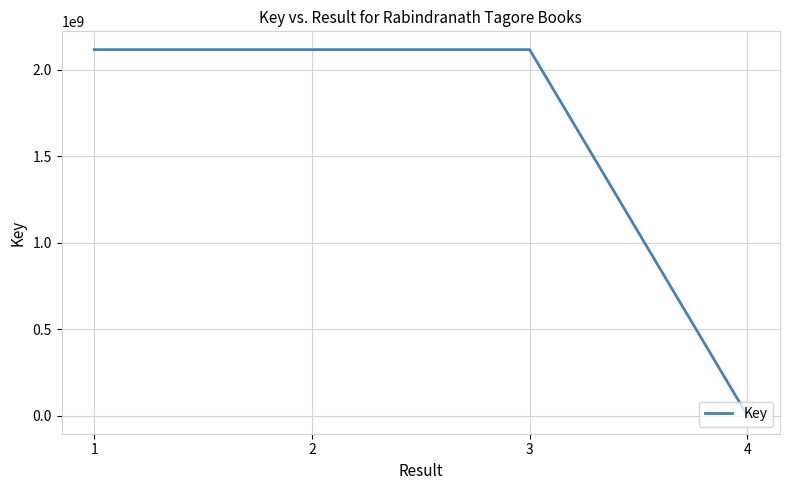

What is the sum of the values at 4 and 1?

2118947205